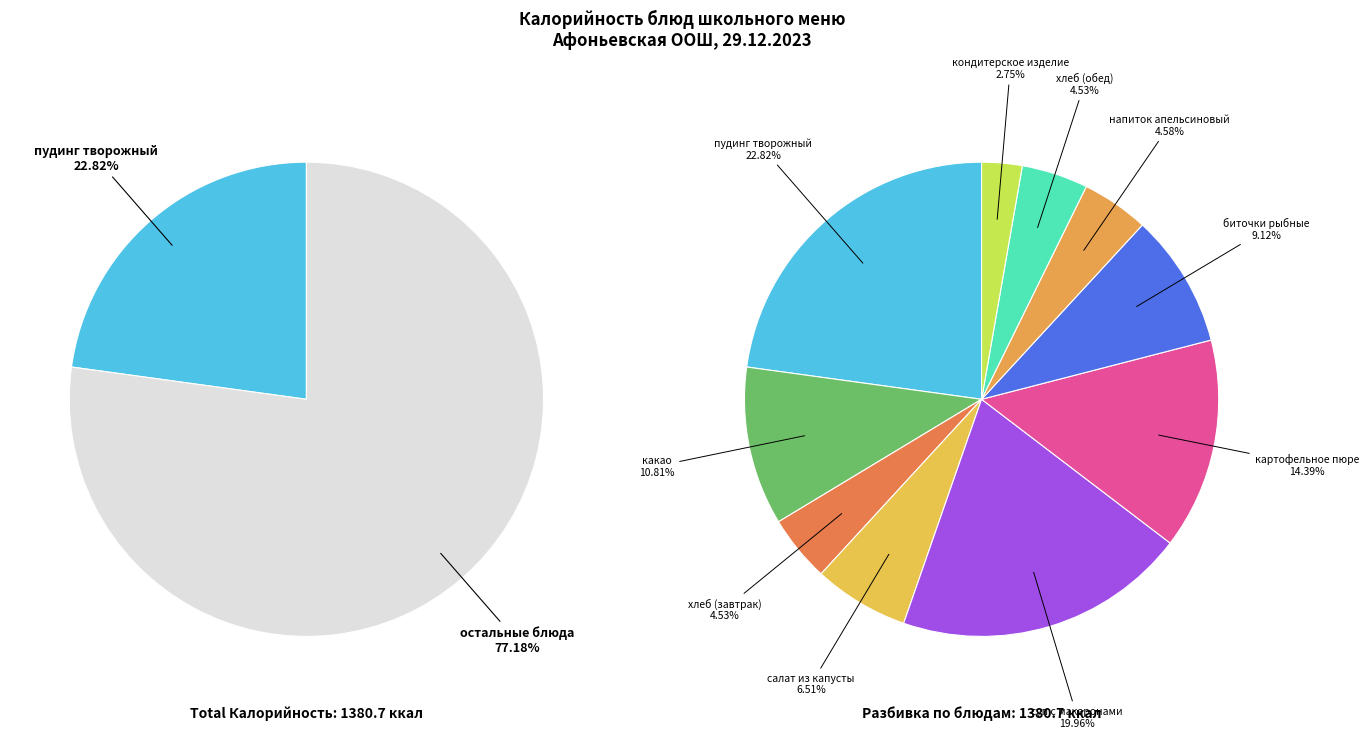

How much of the chart is everything except биточки рыбные?

90.9%